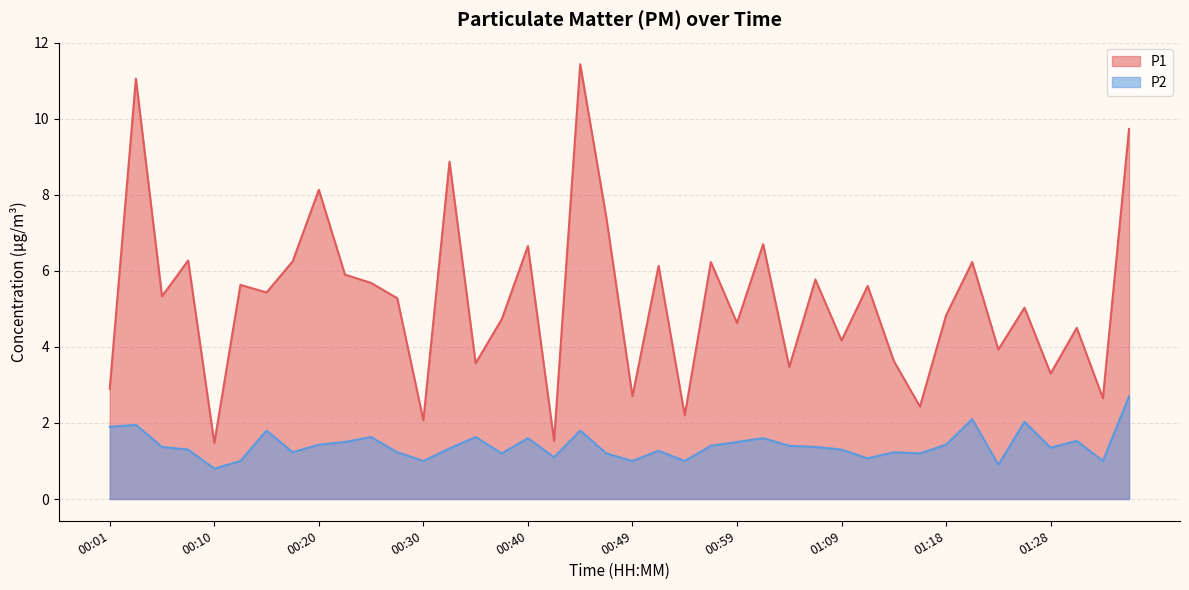

How many data points does each series have?

40